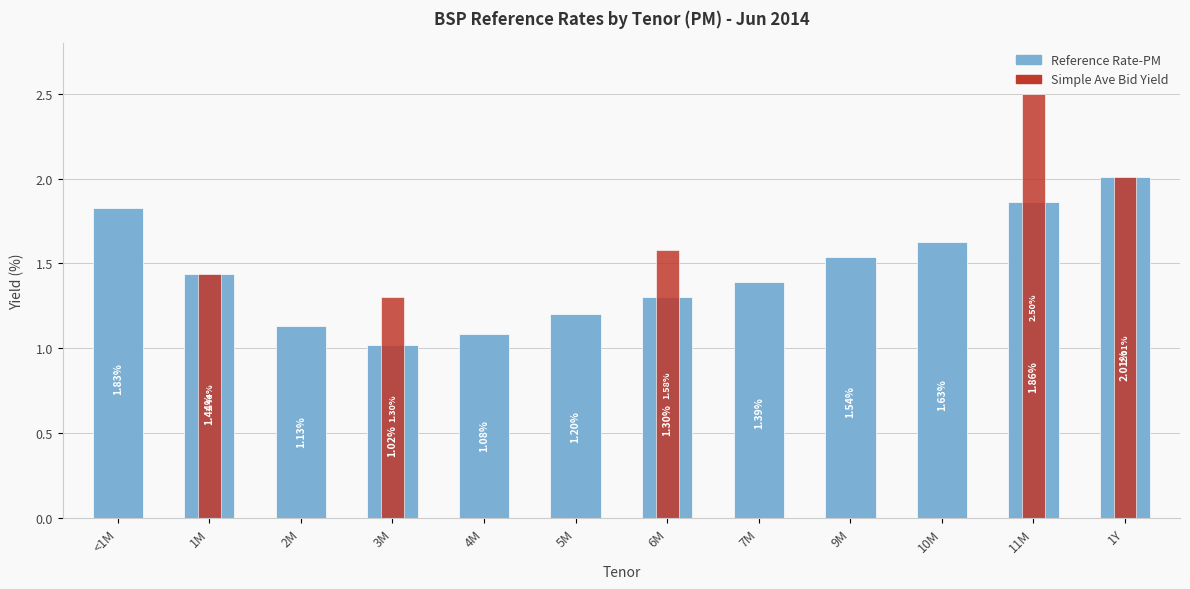

Rank the series by their maximum value, from lowest to highest.

Reference Rate-PM, Simple Ave Bid Yield